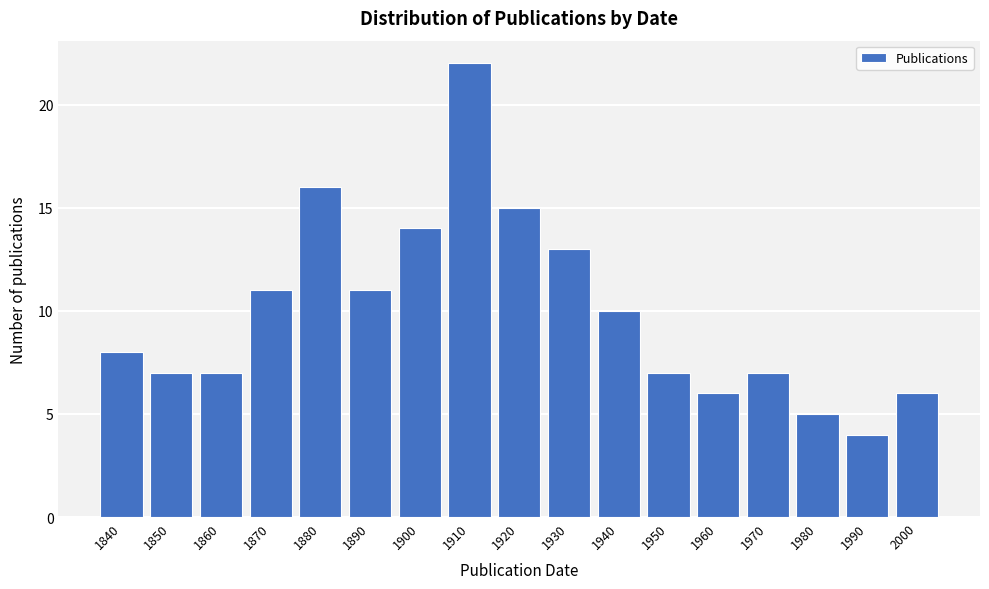

Reading left to right, list all the values displayed in this chart.

1840=8	1850=7	1860=7	1870=11	1880=16	1890=11	1900=14	1910=22	1920=15	1930=13	1940=10	1950=7	1960=6	1970=7	1980=5	1990=4	2000=6